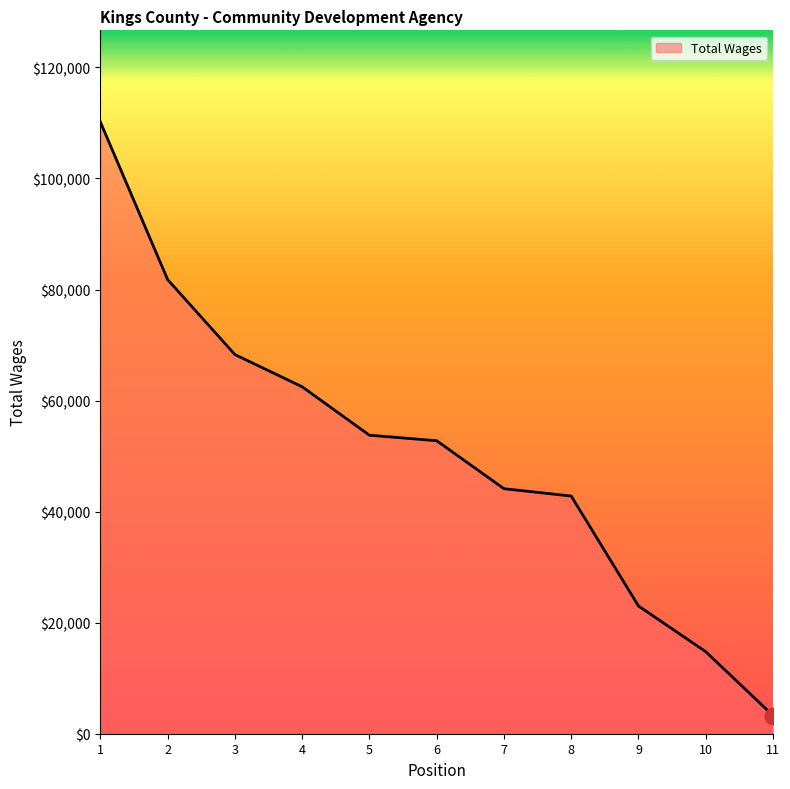

Is it true that the value at 3 is 68287?

True